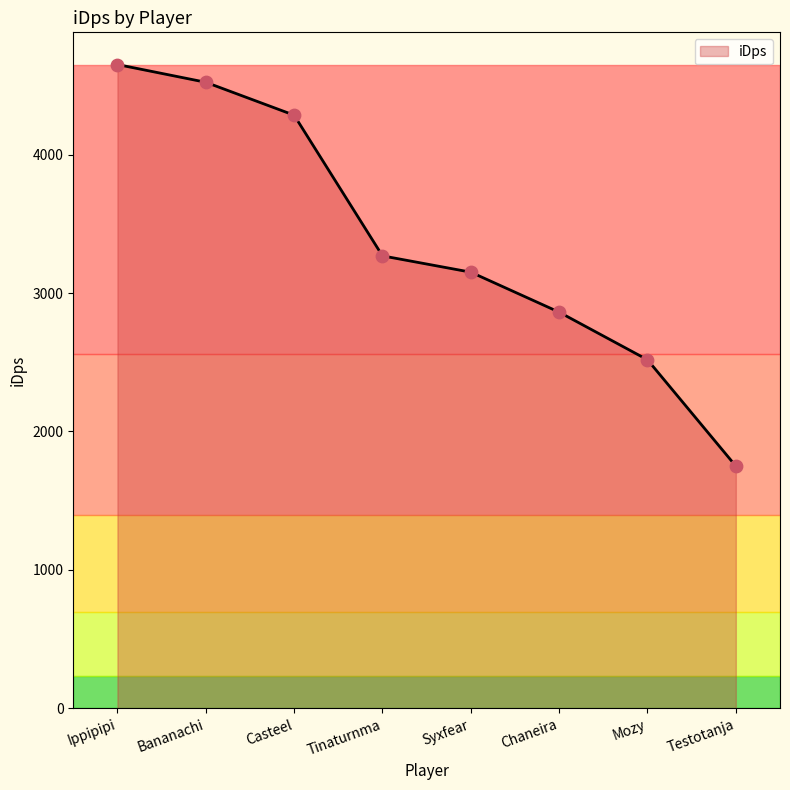

Approximately how many times larger is the value at Casteel compared to Mozy?

1.7